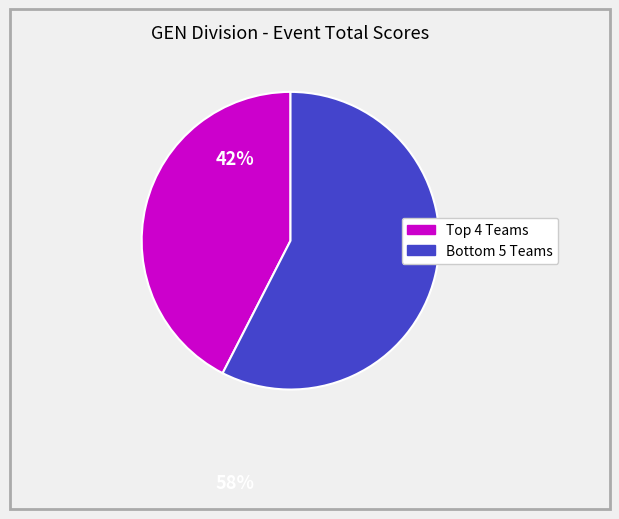

Is there a majority slice in this chart?

Yes